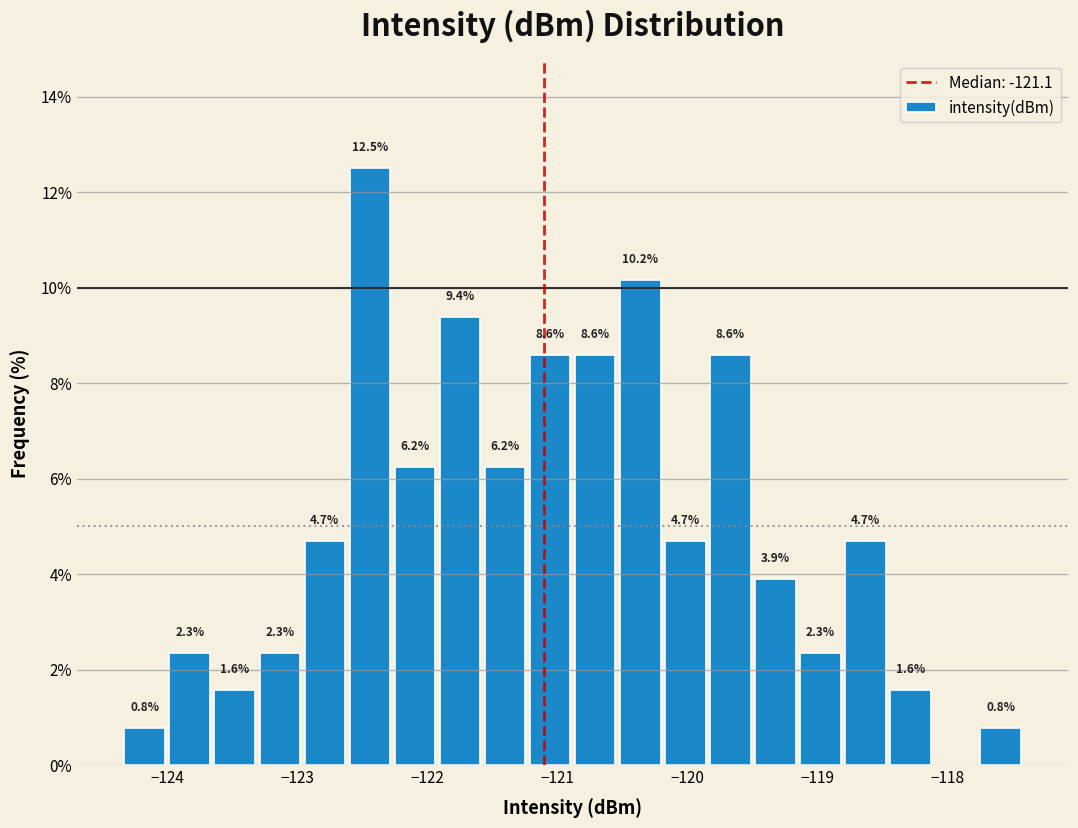

Around what value on the x-axis is the tallest bar? Give the approximate position of its centre, as read against the axis.

-122.4